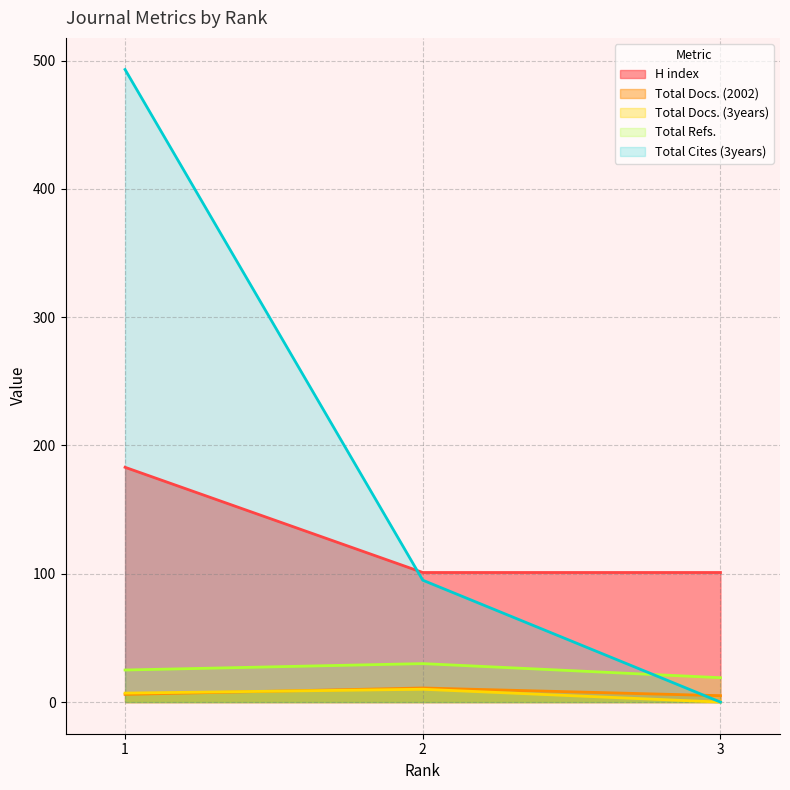

What is the value of the Total Docs. (2002) point at the 3rd from the left?

5